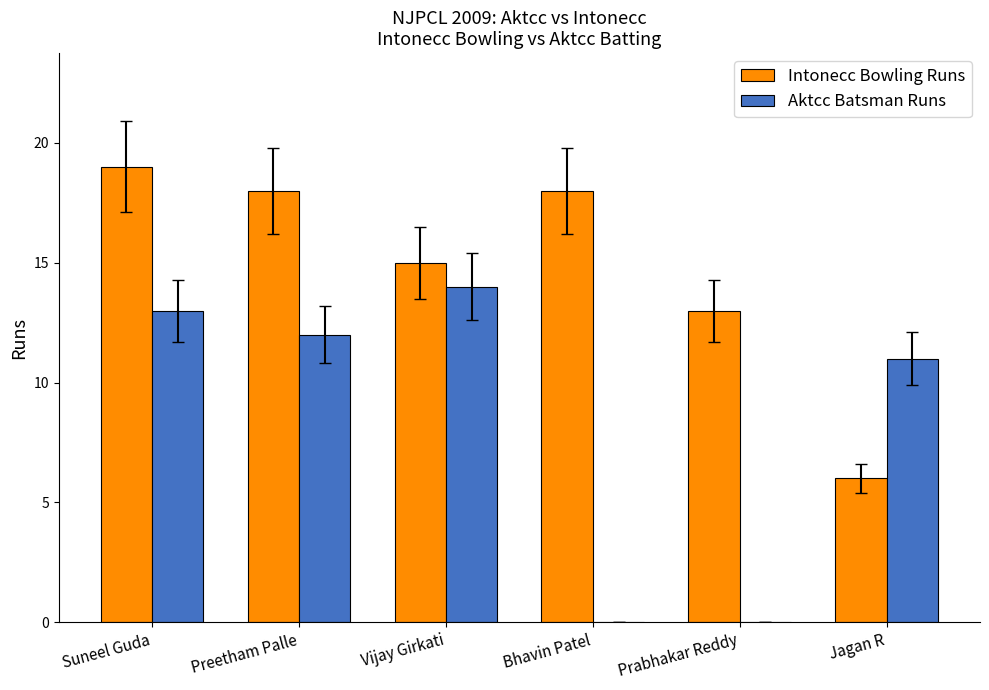

Where is Aktcc Batsman Runs nearest to the value 7?

Jagan R